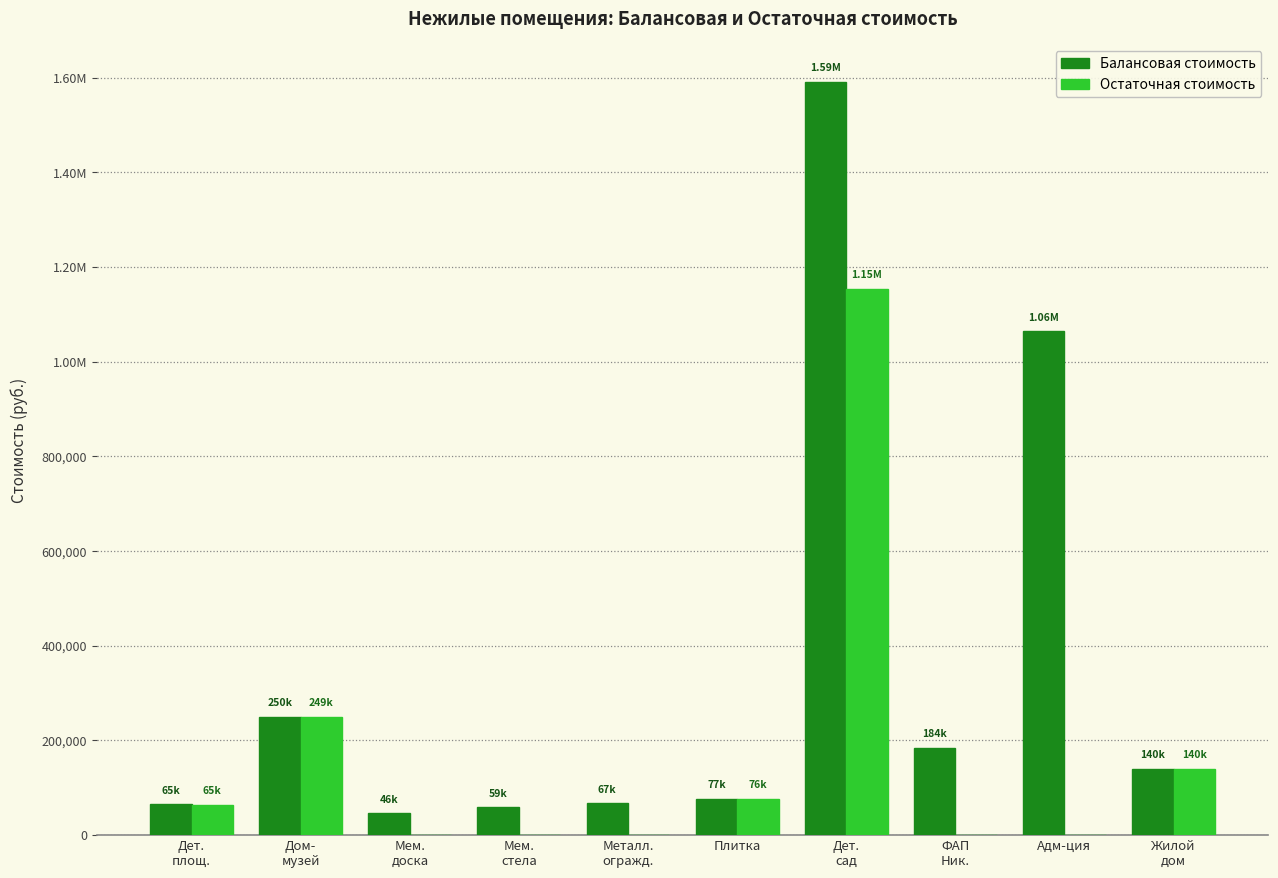

At which label is Остаточная стоимость closest to 577082?

Дом-
музей